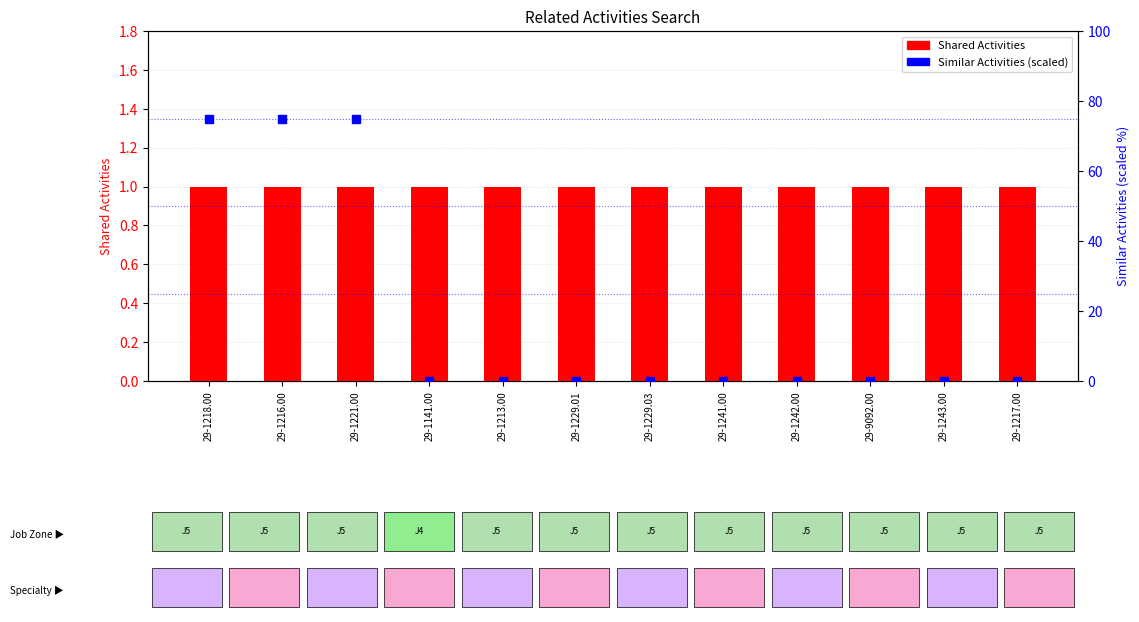

What are all the series names shown in the legend?

Shared Activities, Similar Activities